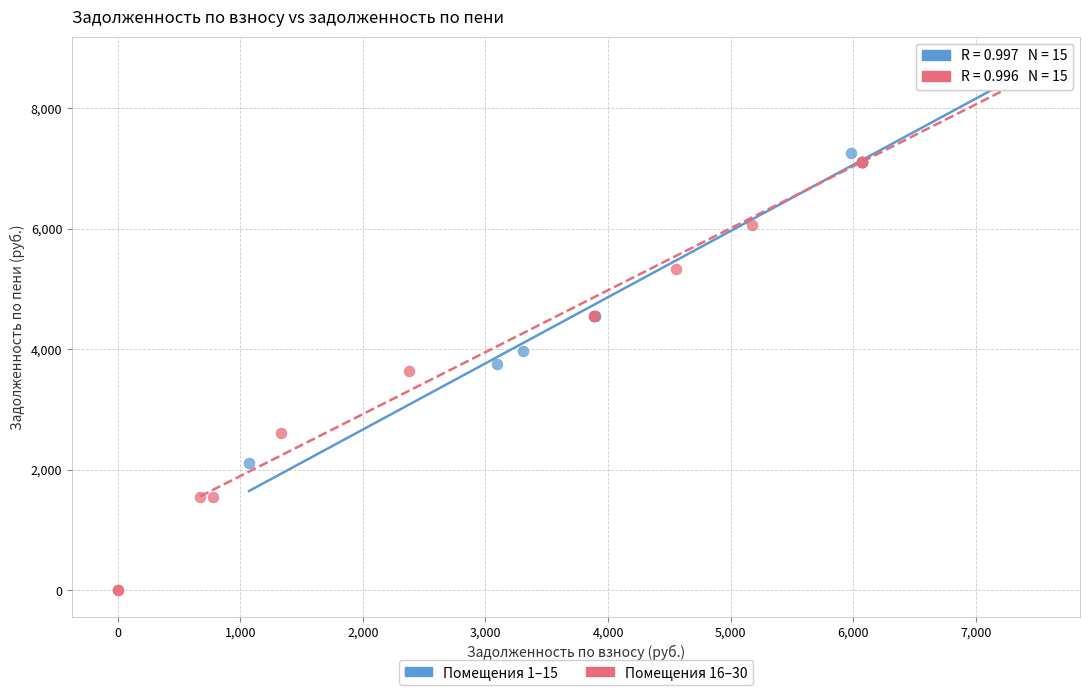

Which series reaches the minimum Y coordinate?

Помещения 16–30